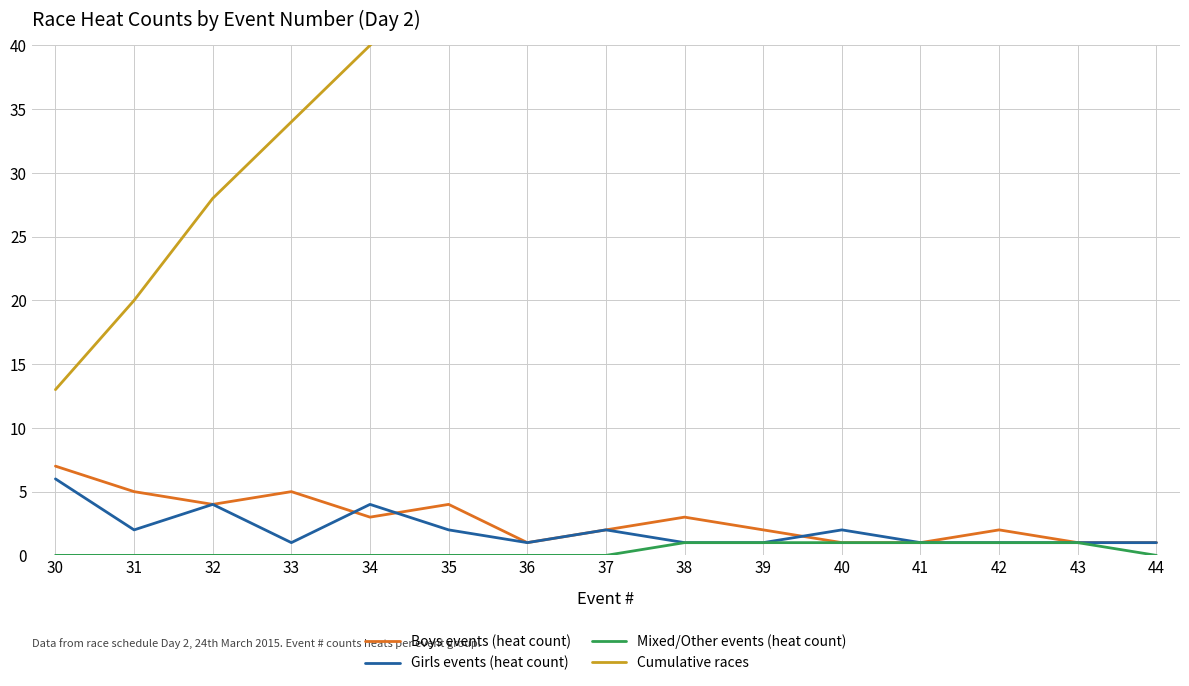

Between 36 and 38, which series saw the biggest shift?

Cumulative races